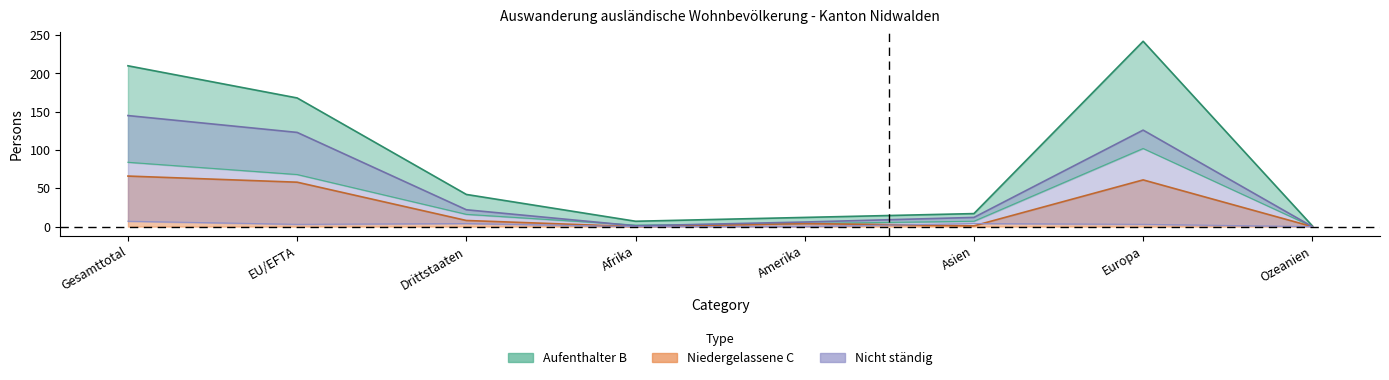

What is the difference between the highest and lowest values at Gesamttotal?

203